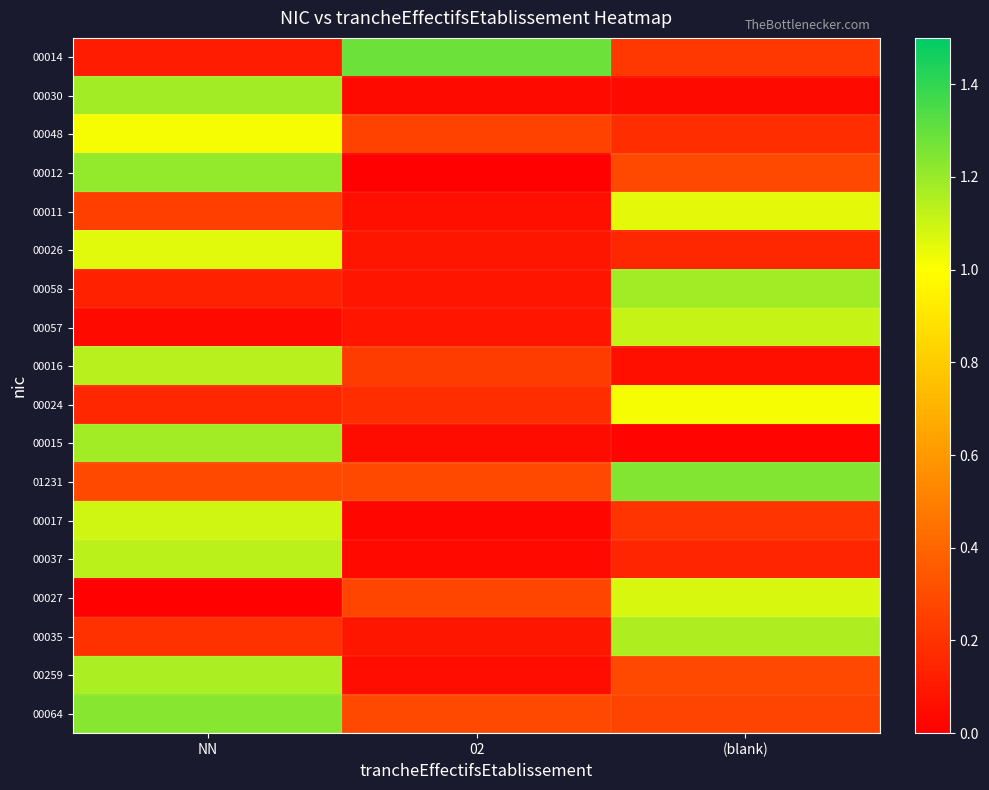

What is the total value across all series at 02?

3.5